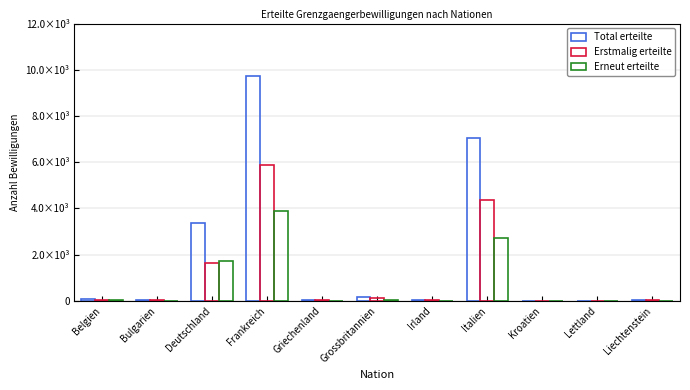

The Total erteilte series shows 10 at Lettland. True or false?

True